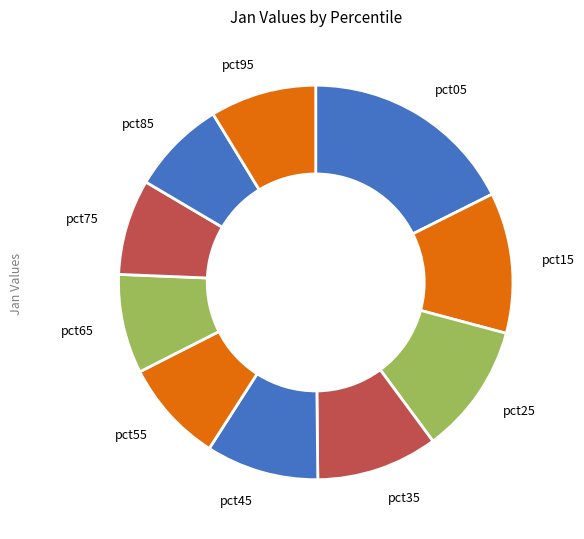

Which slice is the largest?

pct05